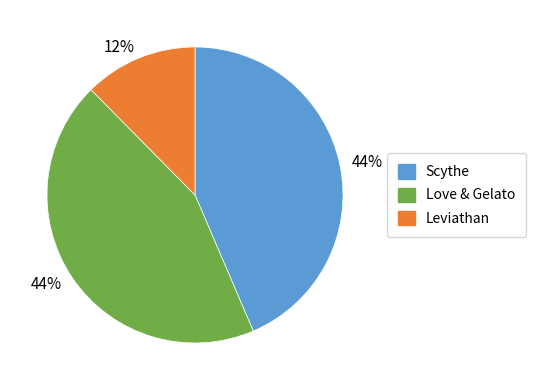

To the nearest percent, what is the difference between the largest and smallest slice percentages?

32%